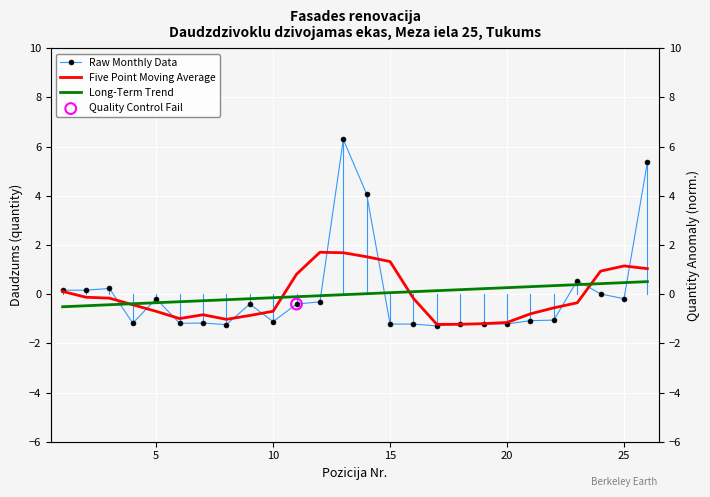

Which series reaches the minimum Y coordinate?

Raw Monthly Data